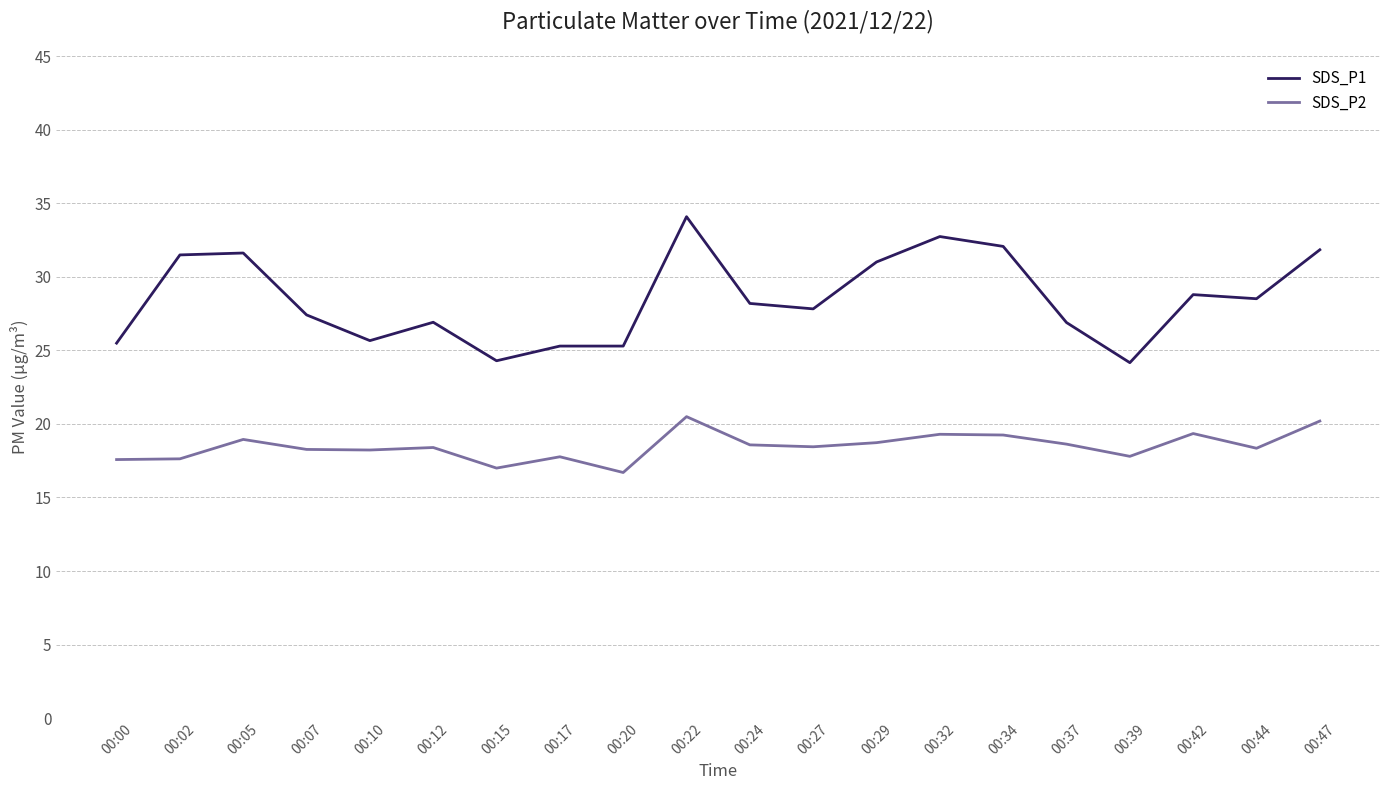

What is the difference between the SDS_P1 values at 00:32 and 00:29?

1.7